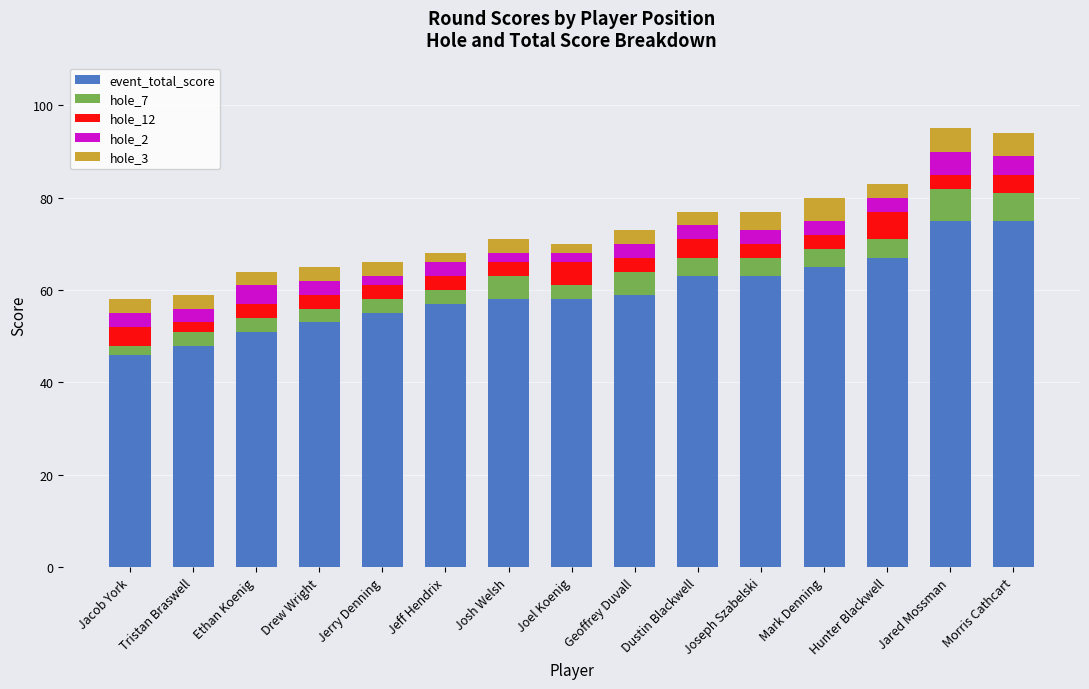

What is the difference between the maximum and second lowest values in the event_total_score series?

27